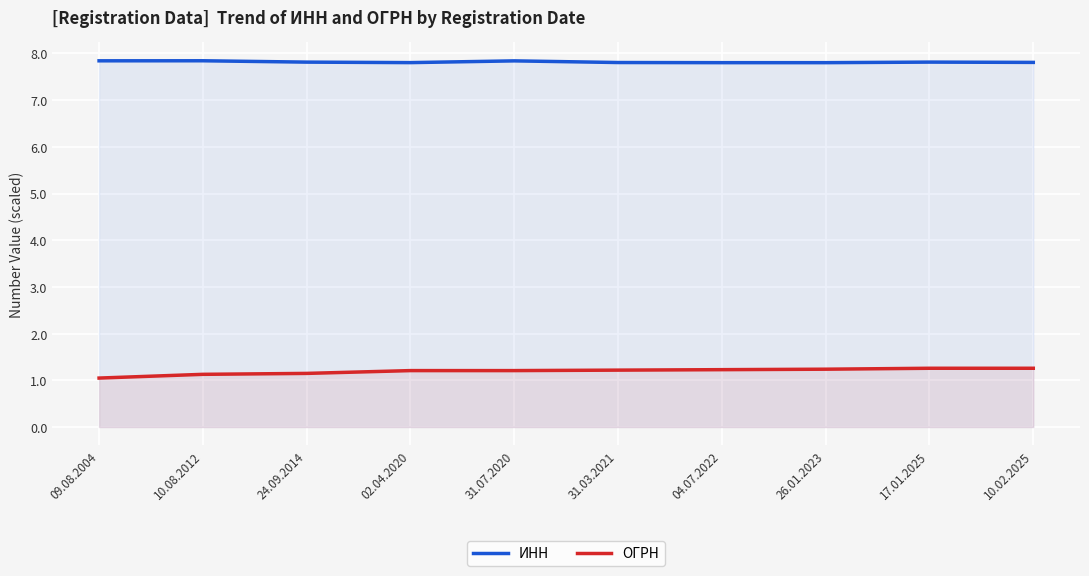

Which series has the largest total across all categories?

ИНН